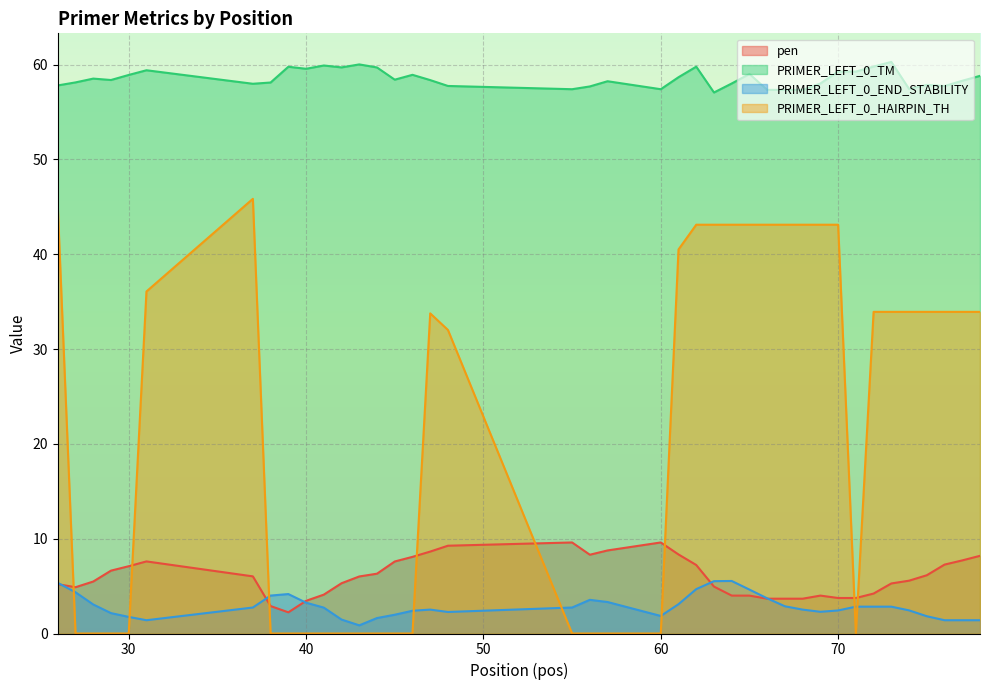

What is the value of the pen point at the 9th from the left?

2.2